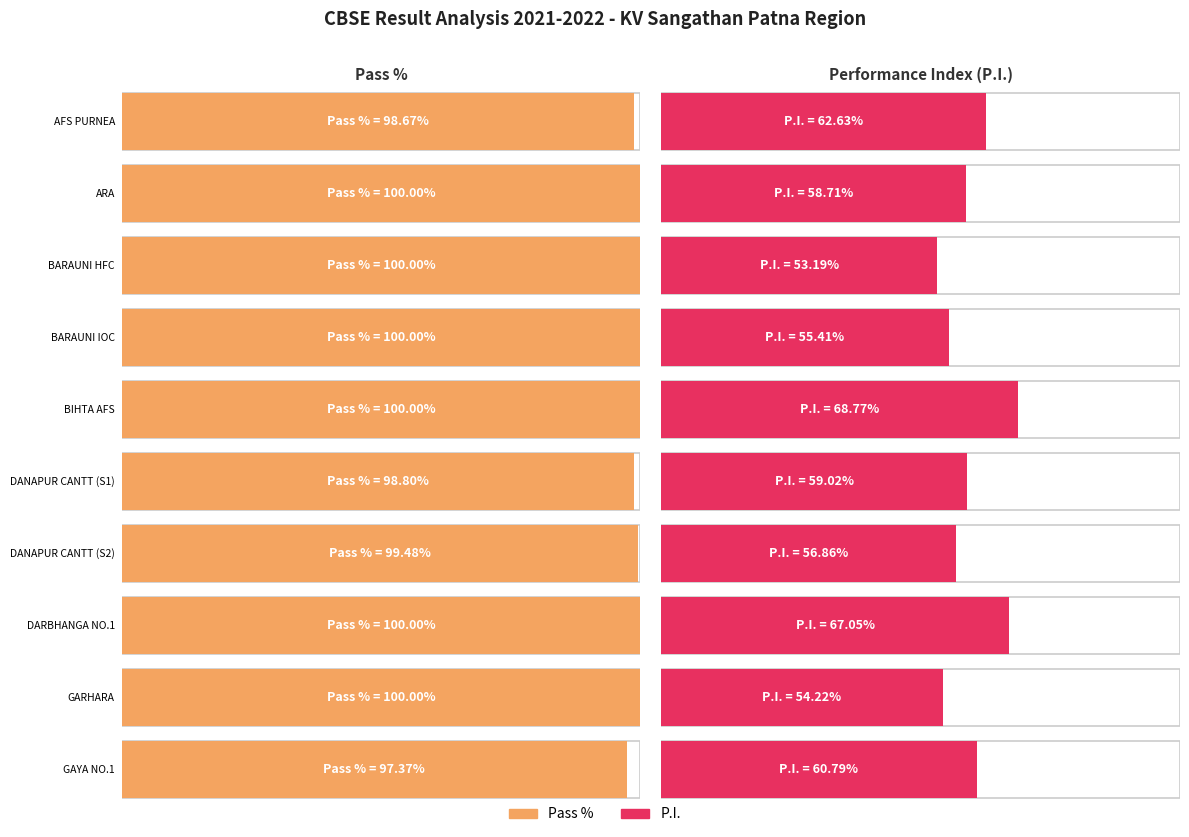

What position from the right is BARAUNI HFC?

8